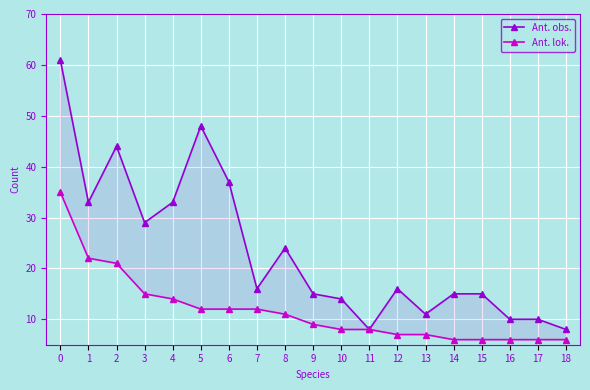

What is the difference between the maximum and minimum values in the Ant. obs. series?

53